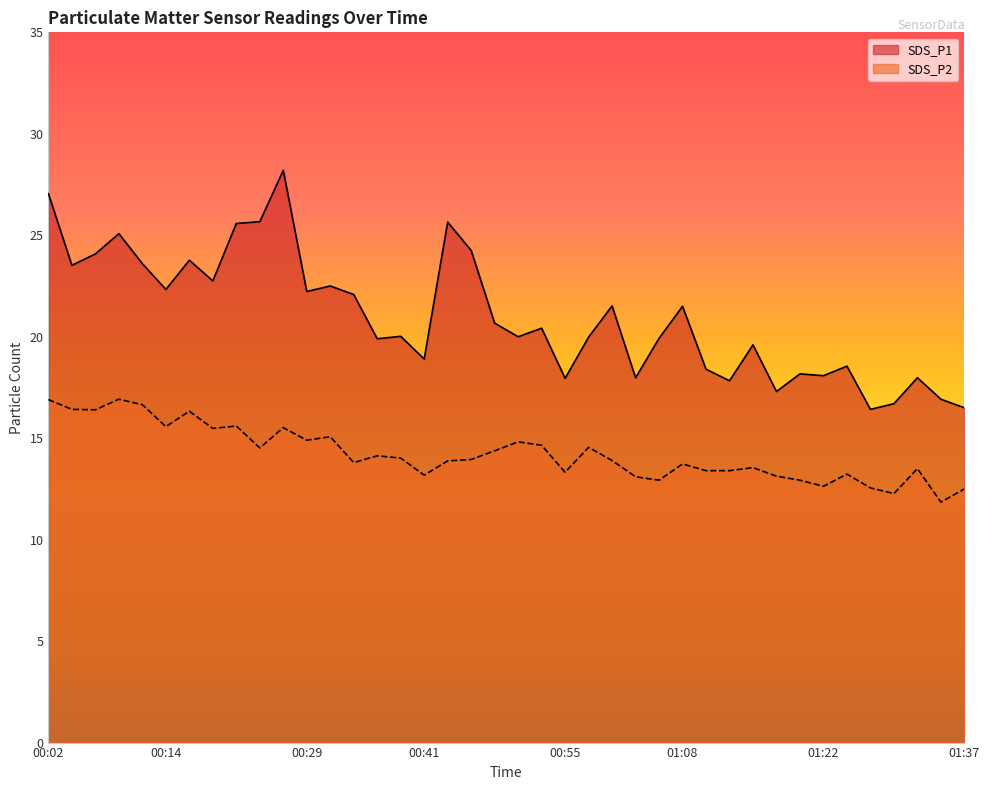

What is the difference between the highest and lowest values at 01:08?

7.8